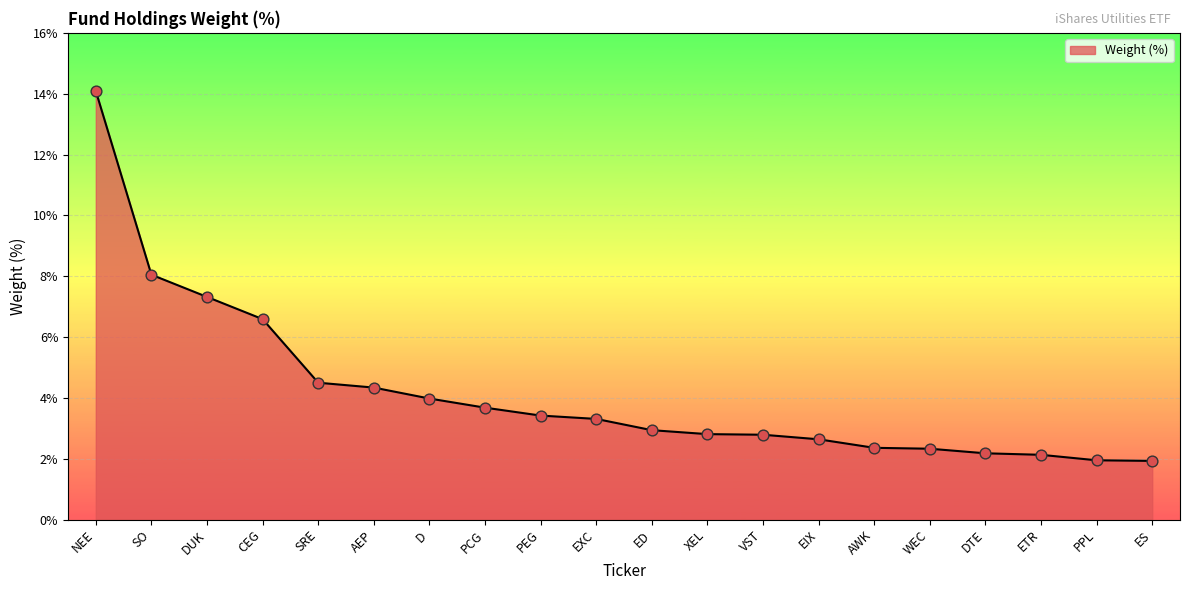

What is the ratio of the value at D to the value at DUK?

0.5